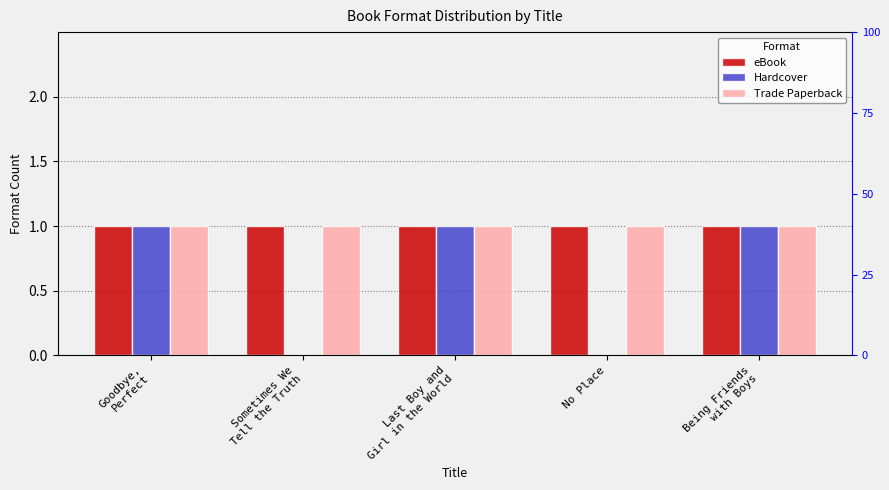

The value of Trade Paperback at Sometimes We
Tell the Truth is 1. True or false?

False